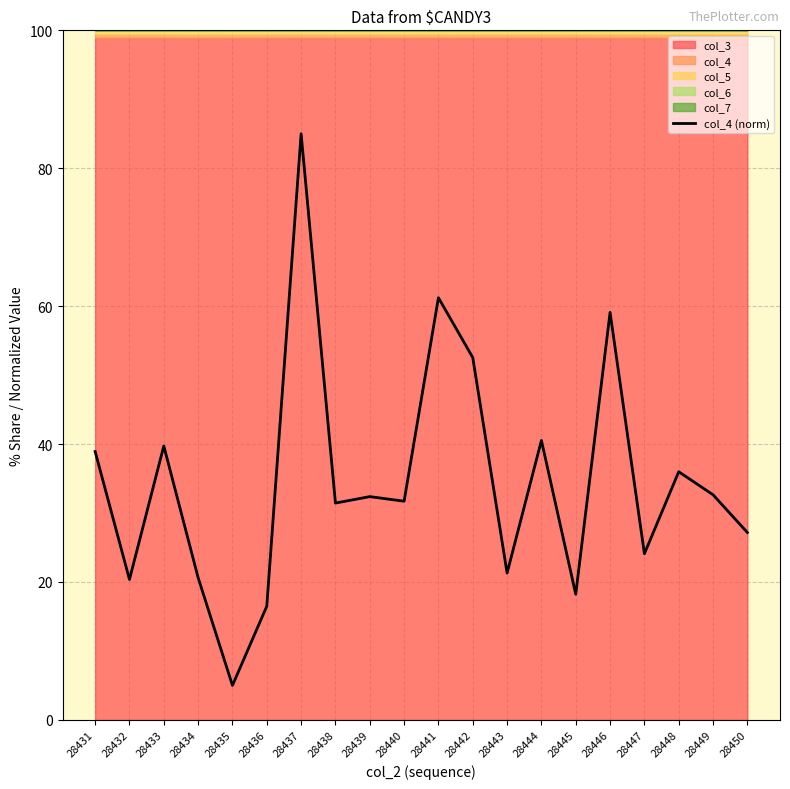

List the labels in order of value, smallest first.

28435, 28436, 28445, 28432, 28434, 28443, 28447, 28450, 28438, 28440, 28439, 28449, 28448, 28431, 28433, 28444, 28442, 28446, 28441, 28437